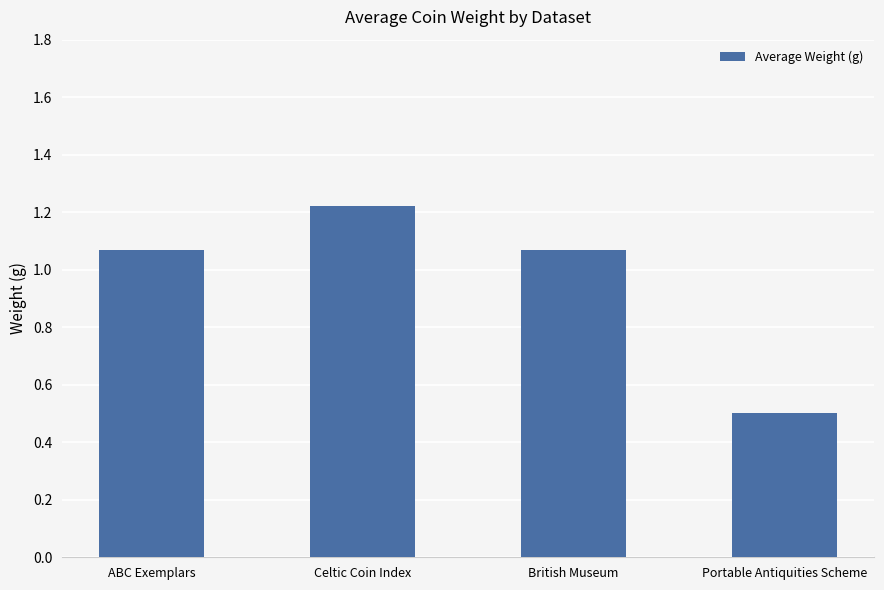

What is the difference between the maximum and minimum values?

0.7